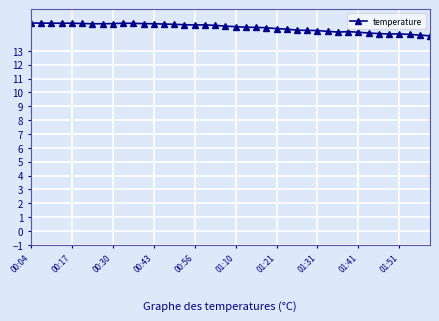

What is the greatest value displayed?

15.0